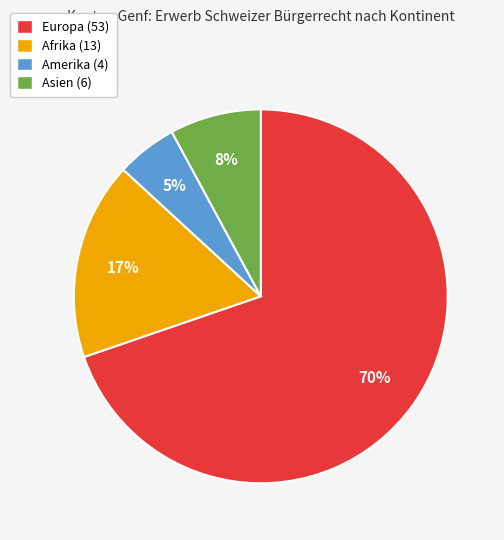

Combined, do Europa (53) and Amerika (4) account for over 50%?

Yes